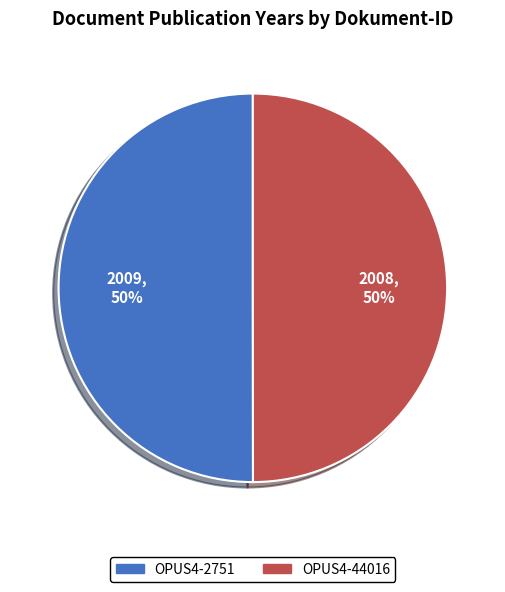

Is it true that OPUS4-44016 is 43% of the pie?

False